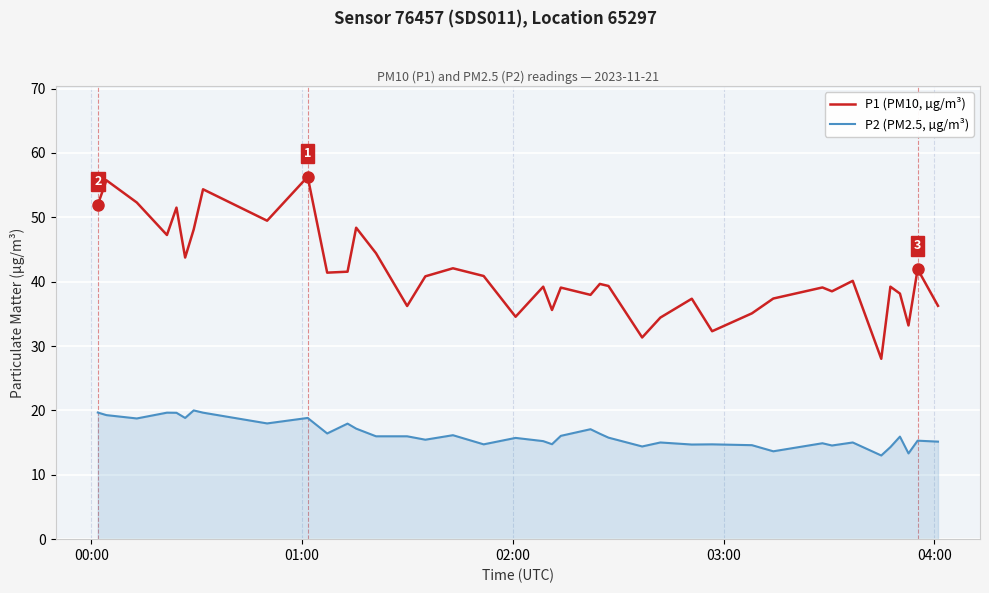

Rank the series by their average value, from highest to lowest.

P1 (PM10, µg/m³), P2 (PM2.5, µg/m³)